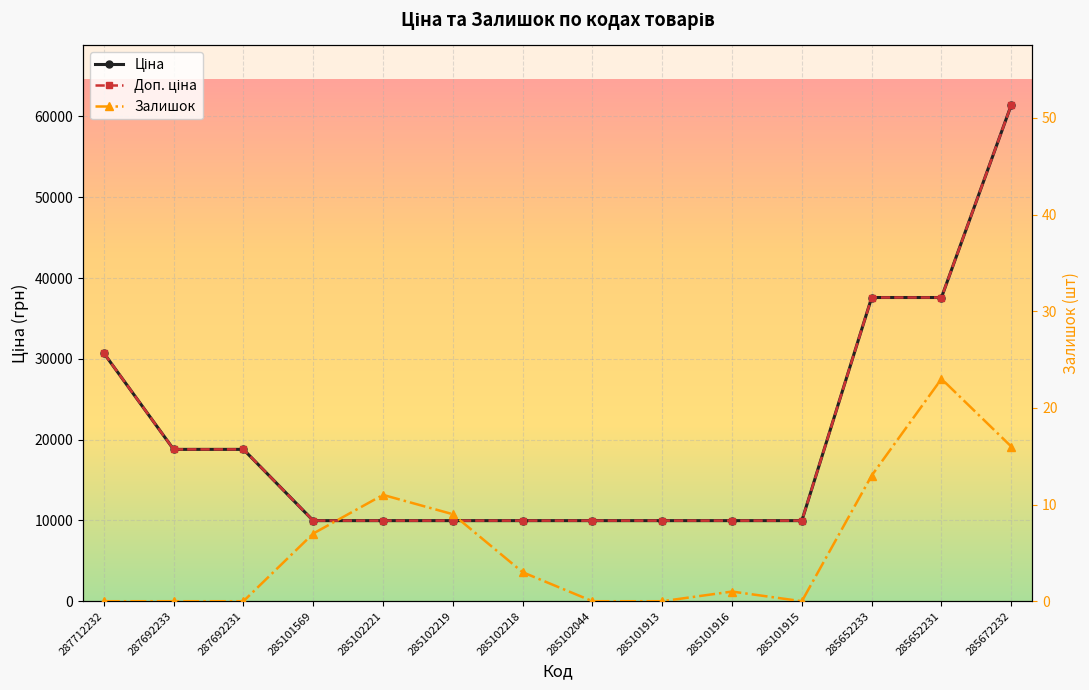

The Залишок series shows 3.0 at 285102218. True or false?

True